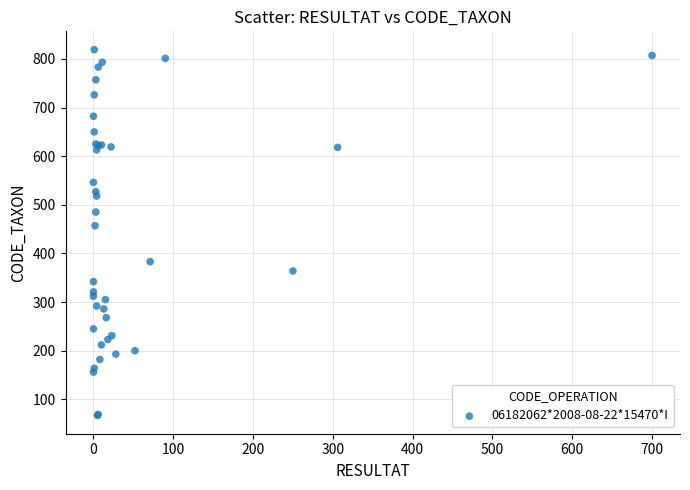

What Y value in the scatter plot is closest to 443?

457